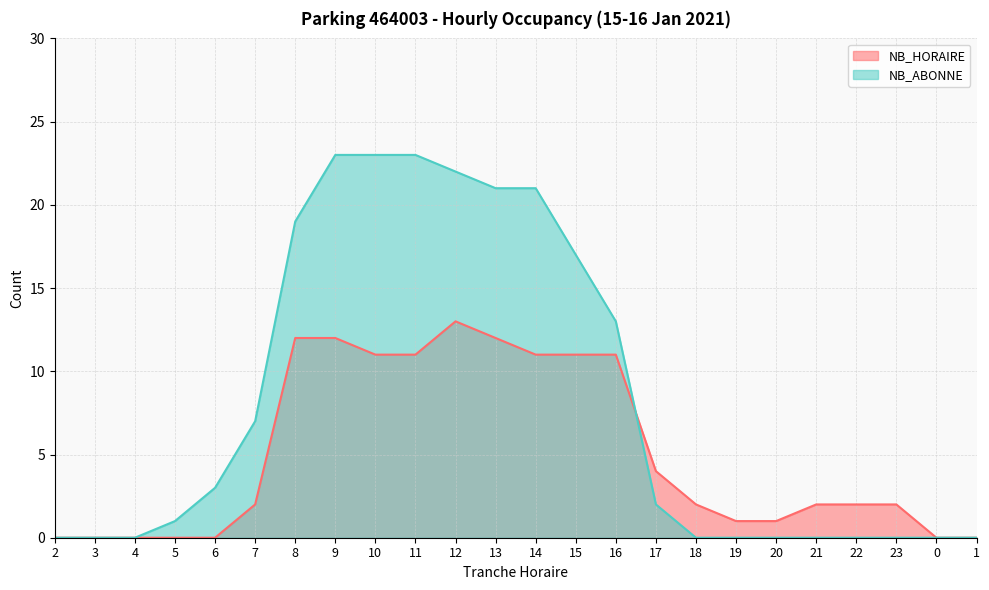

How many lines are shown in the chart?

2